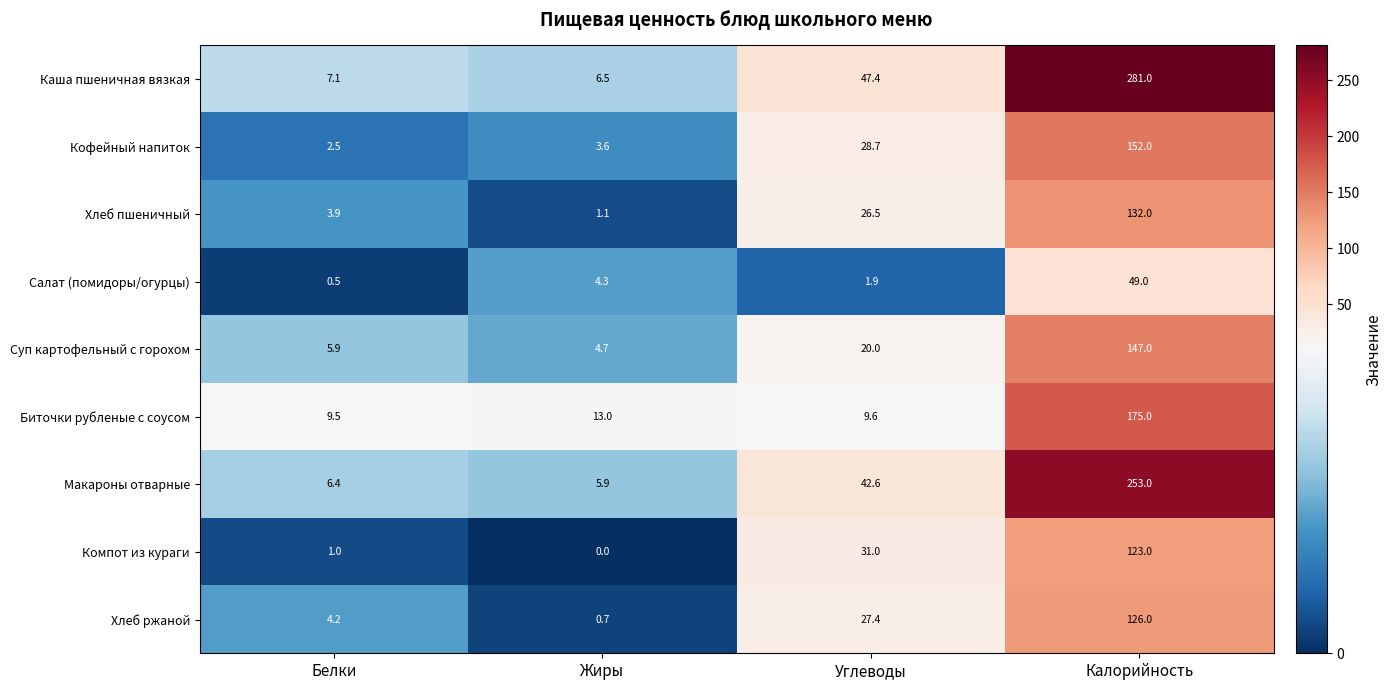

True or false: Хлеб ржаной has a value of 4.2 at Белки.

True